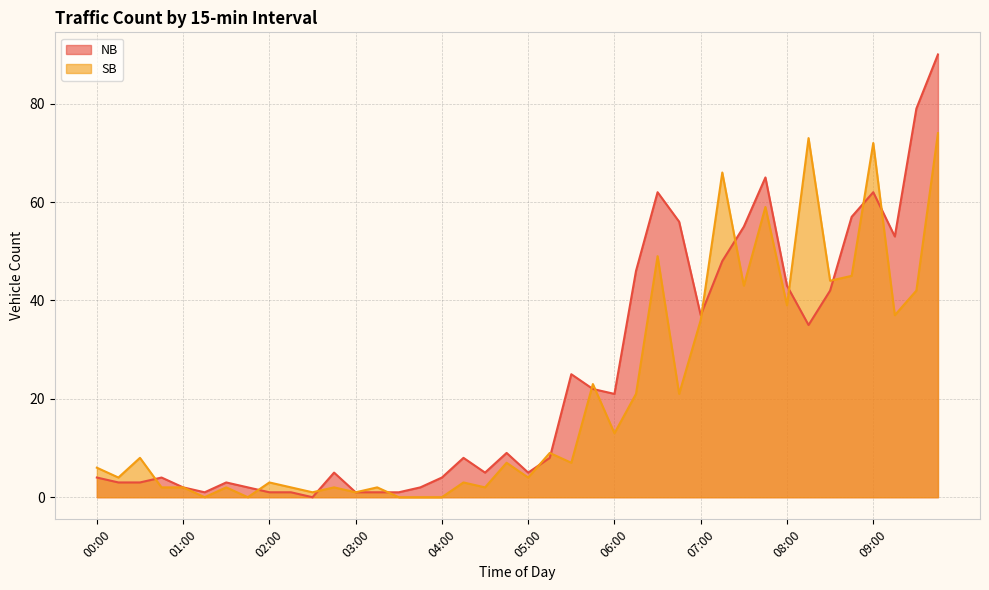

Where is the first local minimum for SB?

00:15